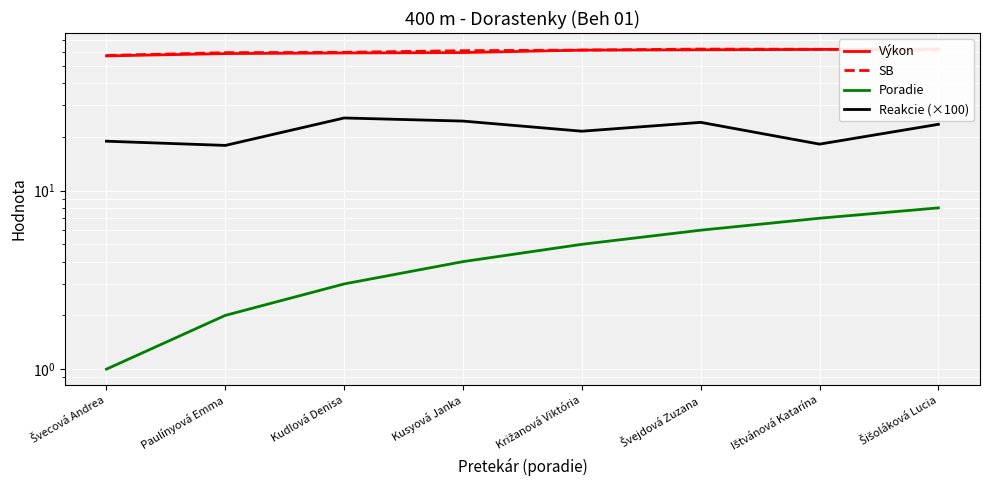

Where is Výkon nearest to the value 59?

Kudlová Denisa